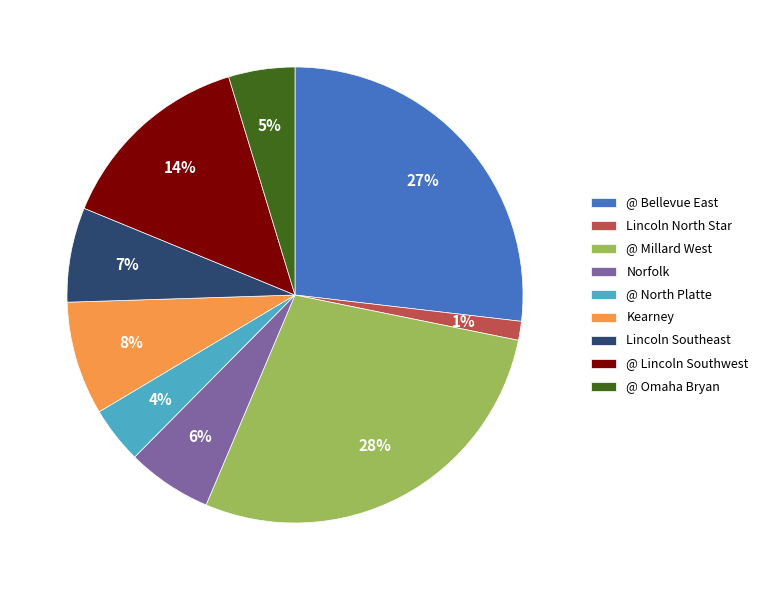

How many slices are in this pie chart?

9